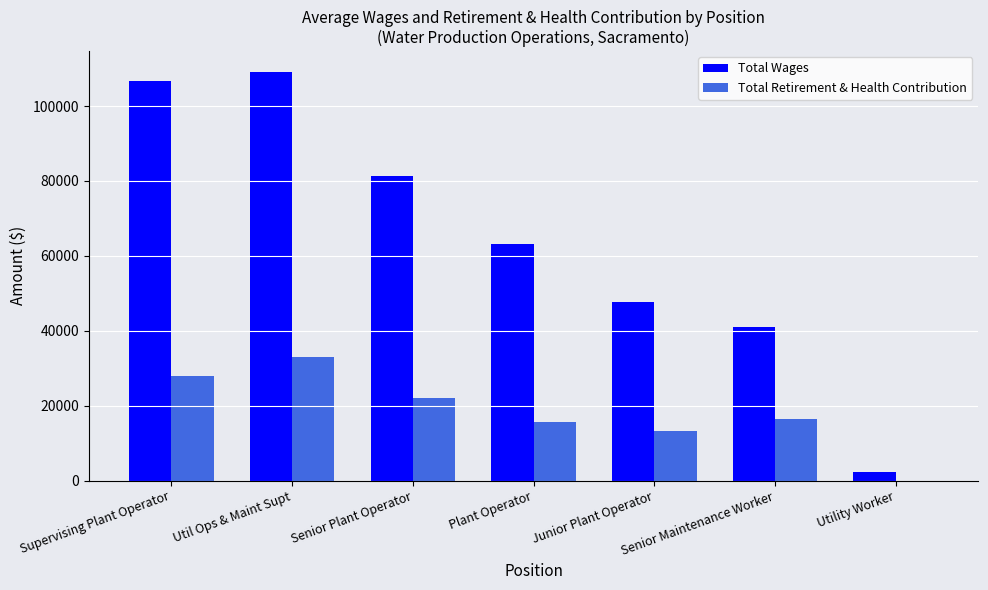

What are all the series names shown in the legend?

Total Wages, Total Retirement & Health Contribution